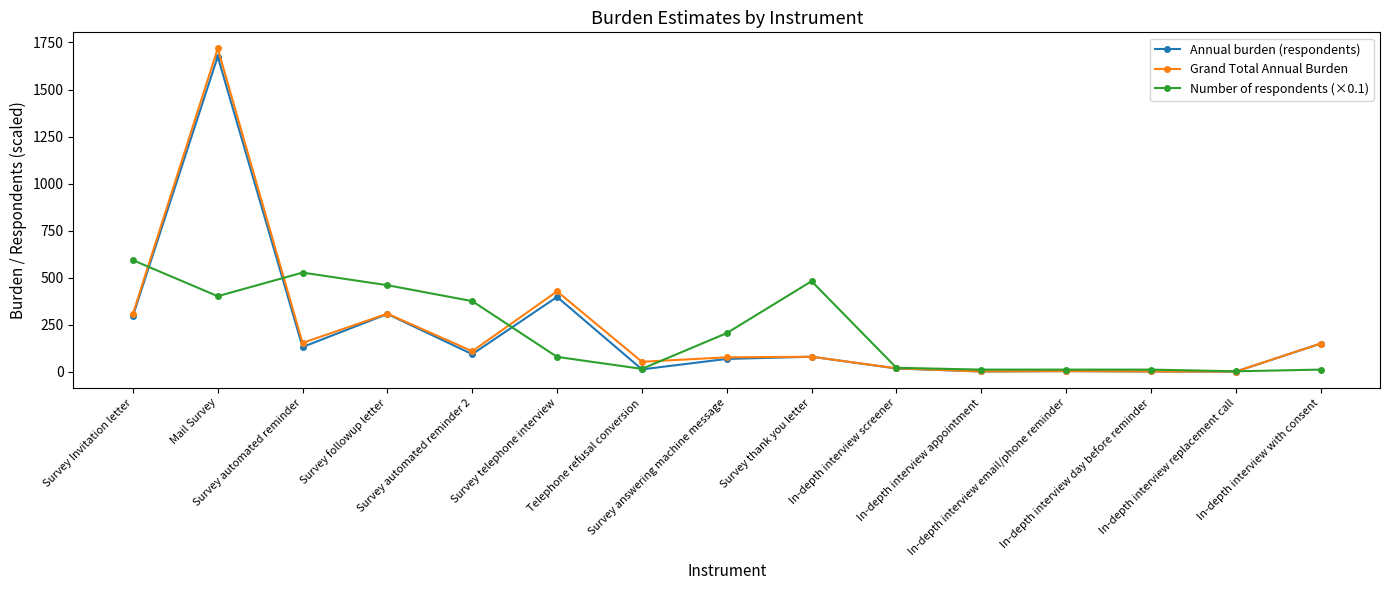

What is the lowest value of the Annual burden (respondents) series?

1.5